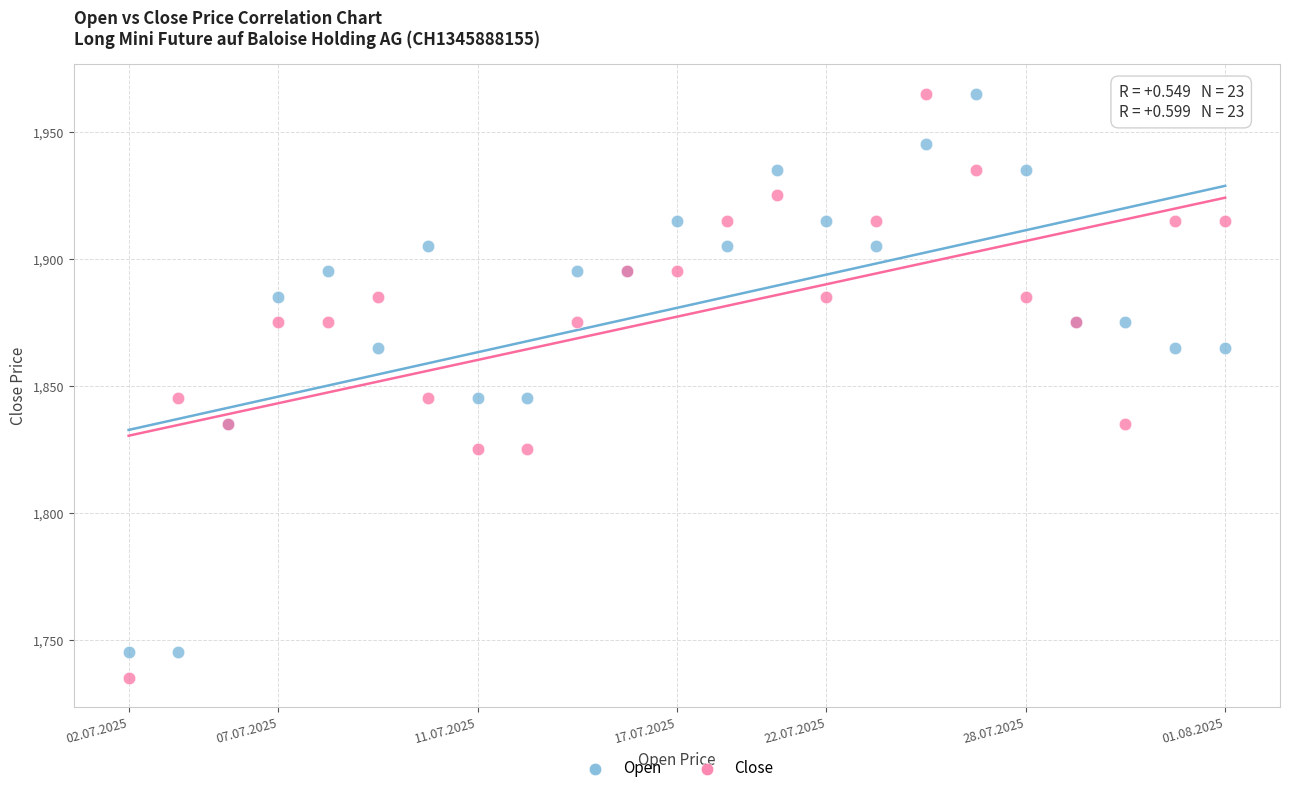

What are all the series names shown in the legend?

Open, Close